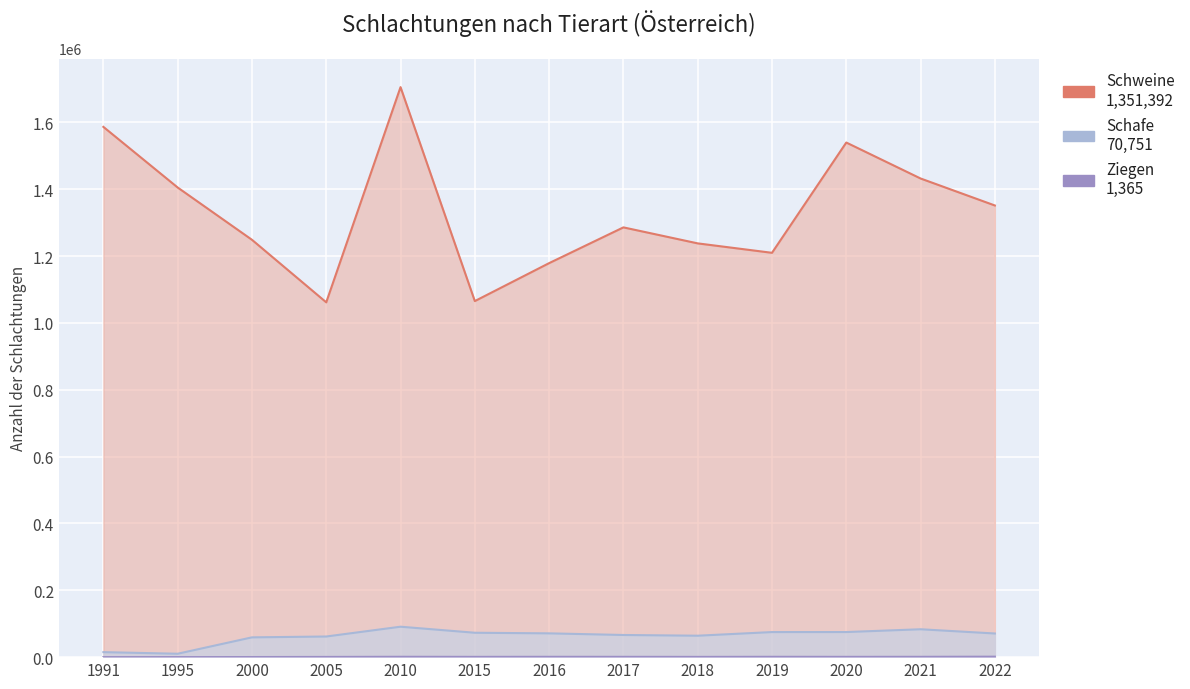

At which category does Schweine reach its first local peak?

2010